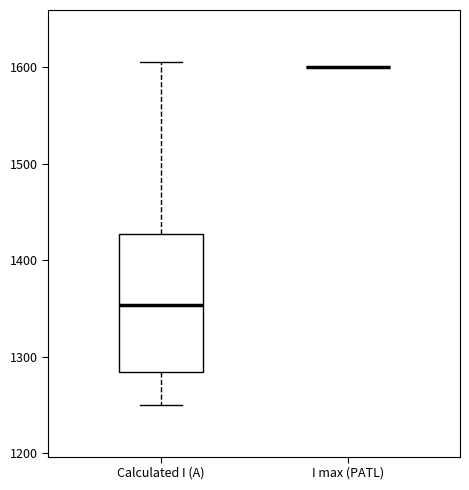

Reading left to right, transcribe this box plot: for each box, give where its median line is, the range the box spans, and where its two whiskers end, as read against the y-axis. The values are not printed on the chart, so give them approximately, as read against the axis.

Calculated I (A): median 1350, box 1280 to 1430, whiskers 1250 to 1610
I max (PATL): box collapsed to a line at 1600, whiskers 1600 to 1600